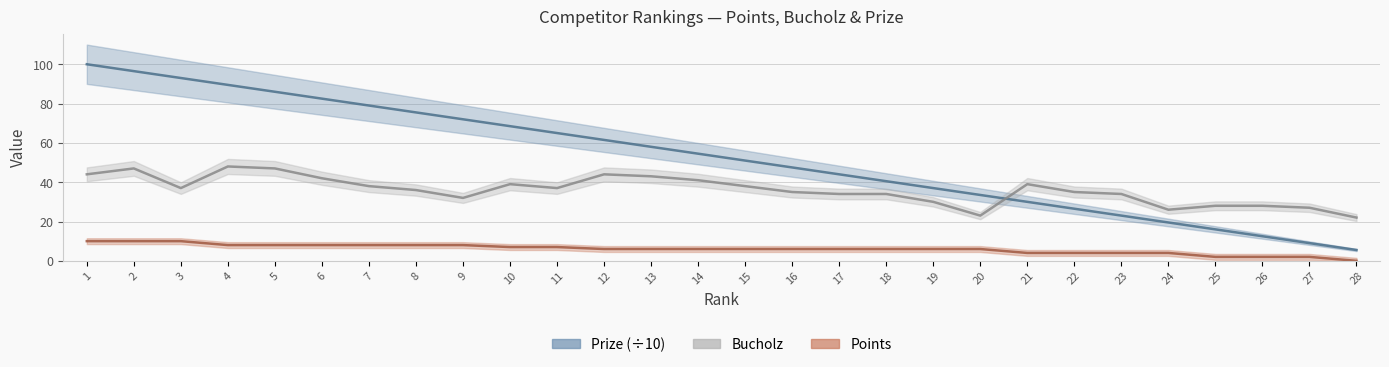

At which label is Points closest to 5?

12